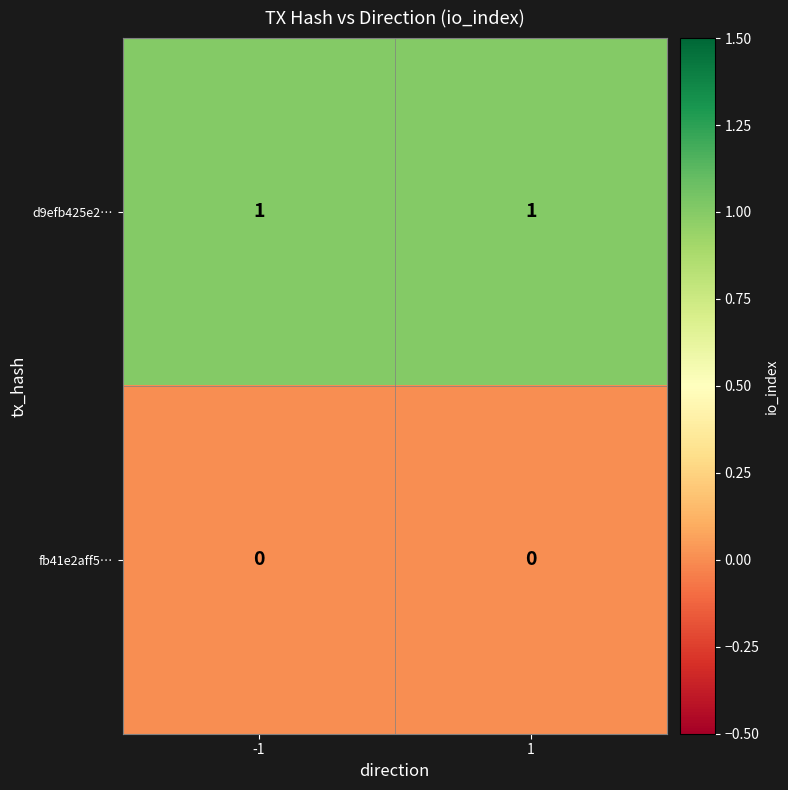

True or false: d9efb425e2… has a value of 1 at -1.

True